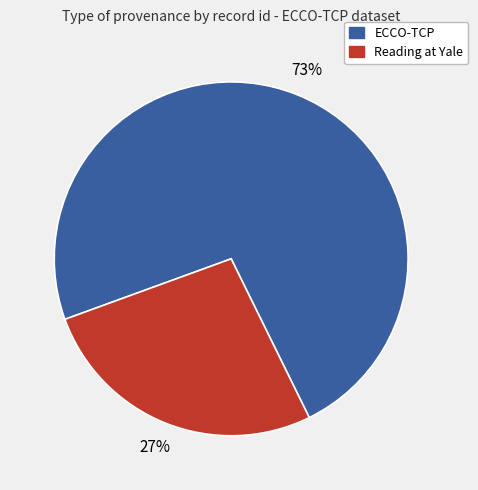

To the nearest percent, what is the average slice percentage?

50%